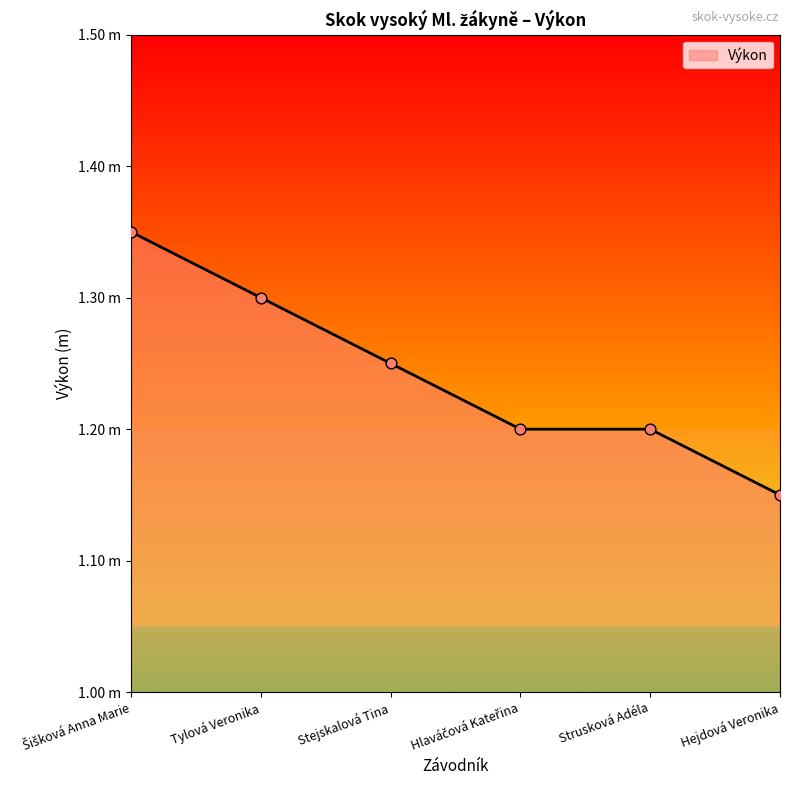

What is the ratio of the value at Stejskalová Tina to the value at Tylová Veronika?

1.0